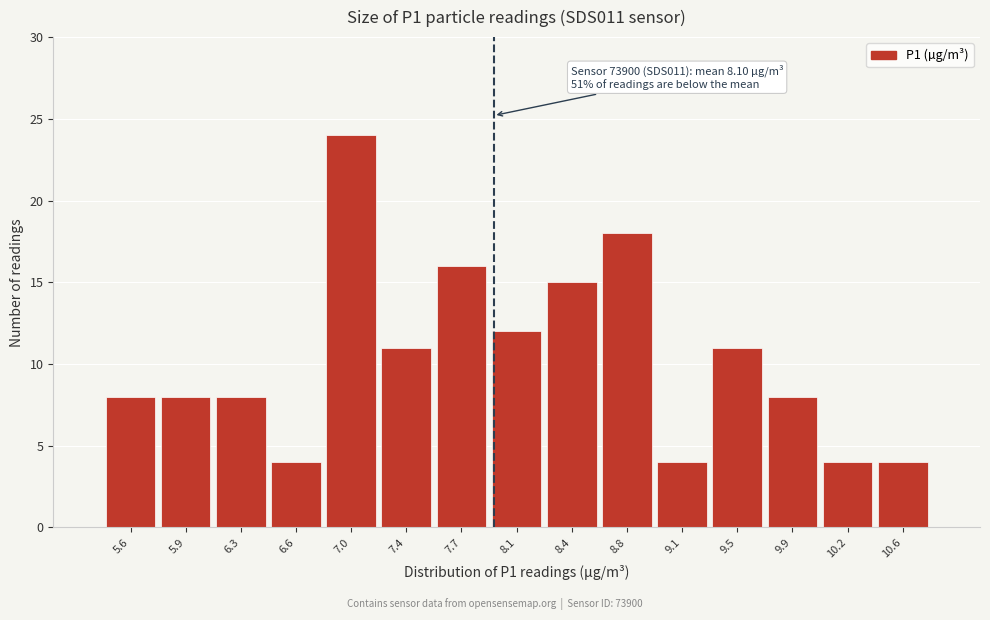

Reading right to left, transcribe all the data shown in this chart.

4	4	8	11	4	18	15	12	16	11	24	4	8	8	8